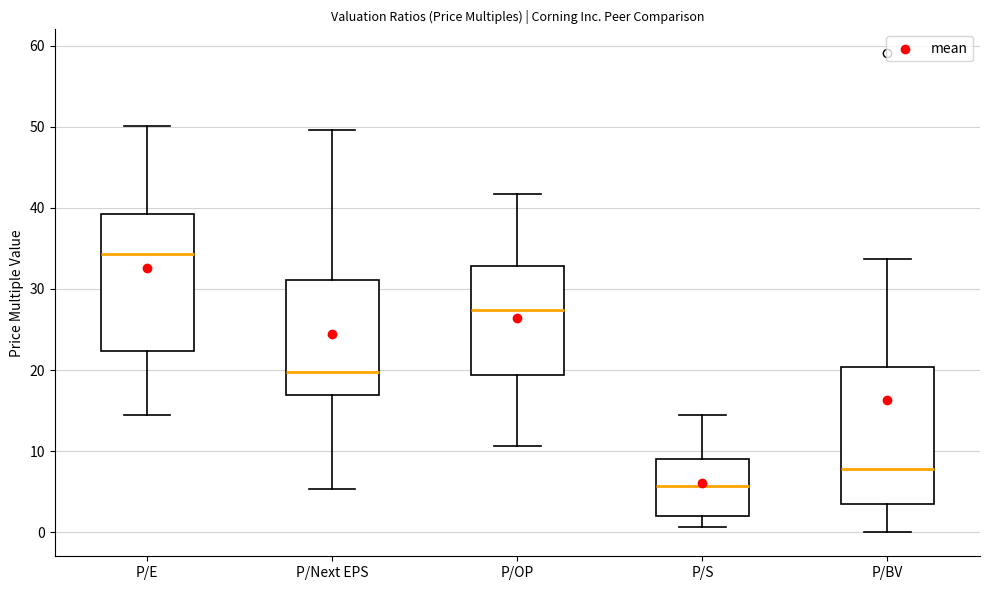

Which box has the lowest median line?

P/S